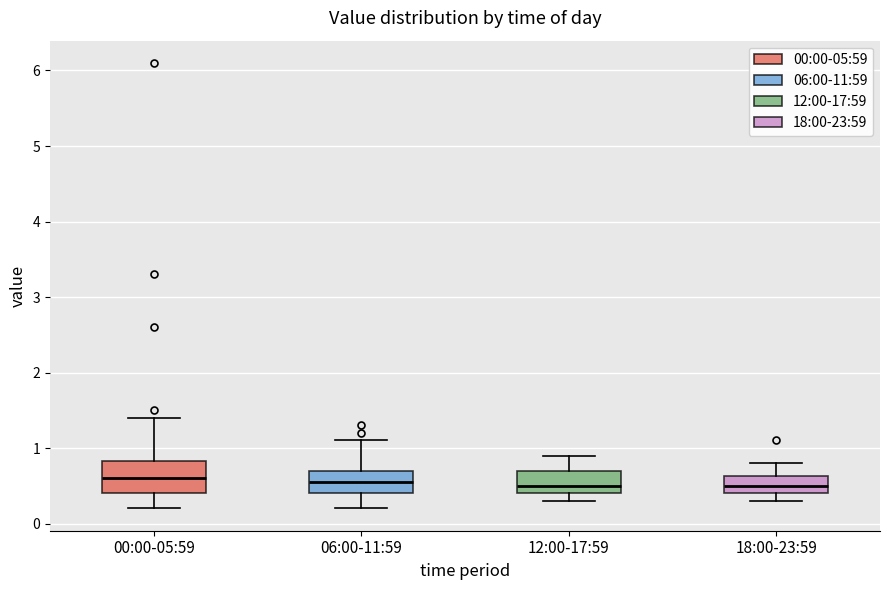

Reading left to right, transcribe this box plot: for each box, give where its median line is, the range the box spans, and where its two whiskers end, as read against the y-axis. The values are not printed on the chart, so give them approximately, as read against the axis.

00:00-05:59: median 0.6, box 0.4 to 0.8, whiskers 0.2 to 1.4
06:00-11:59: median 0.6, box 0.4 to 0.7, whiskers 0.2 to 1.1
12:00-17:59: median 0.5, box 0.4 to 0.7, whiskers 0.3 to 0.9
18:00-23:59: median 0.5, box 0.4 to 0.6, whiskers 0.3 to 0.8